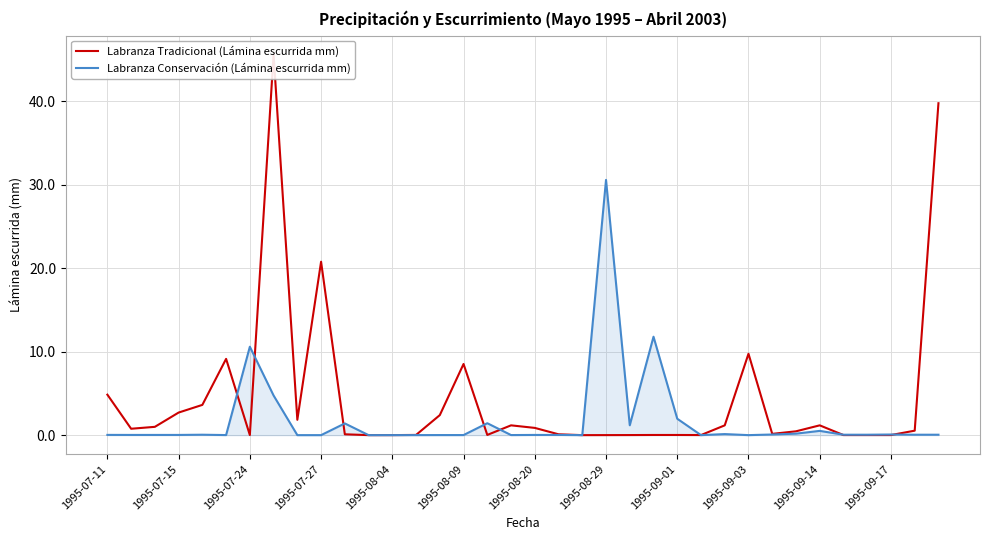

Reading right to left, what are all the values shown in this chart?

Labranza Tradicional (Lámina escurrida mm): 39.8	0.5	0.0	0.0	0.0	1.2	0.5	0.2	9.7	1.2	0.0	0.0	0.0	0.0	0.0	0.0	0.1	0.9	1.2	0.0	8.5	2.4	0.0	0.0	0.0	0.1	20.8	1.8	45.6	0.0	9.1	3.6	2.7	1.0	0.8	4.8
Labranza Conservación (Lámina escurrida mm): 0.1	0.1	0.1	0.1	0.1	0.5	0.2	0.1	0.0	0.1	0.0	2.0	11.8	1.2	30.6	0.0	0.0	0.0	0.0	1.4	0.0	0.0	0.0	0.0	0.0	1.4	0.0	0.0	4.7	10.6	0.0	0.1	0.0	0.0	0.0	0.0